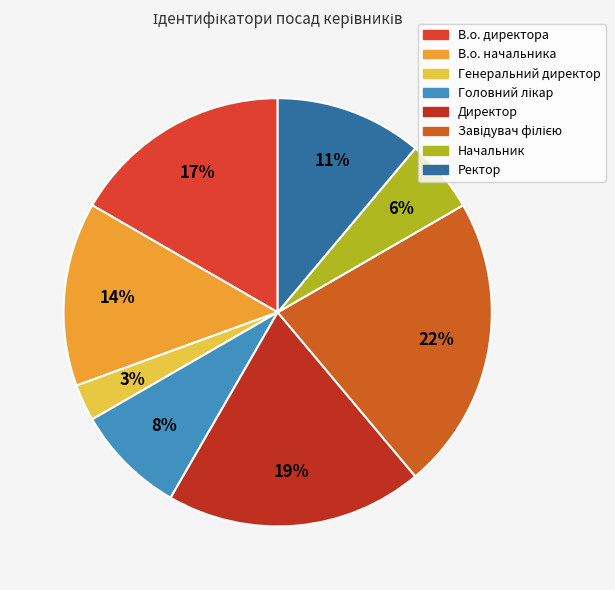

To the nearest percent, what portion does Ректор represent?

11%